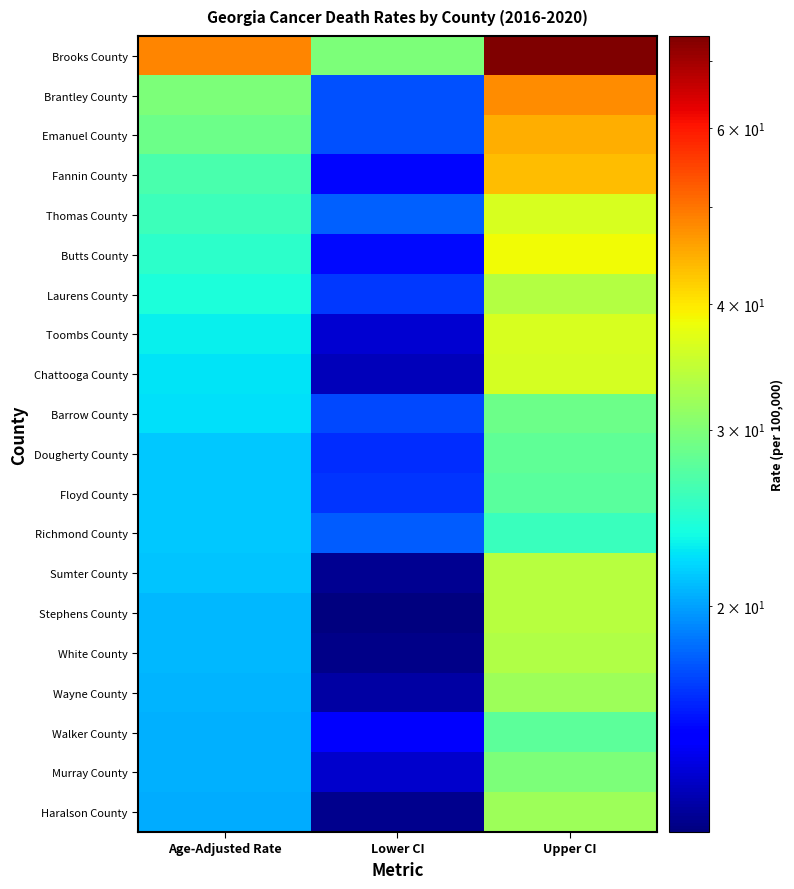

Reading left to right, extract all data points from this chart.

Brooks County: Age-Adjusted Rate=48.4	Lower CI=29.8	Upper CI=74.1
Brantley County: Age-Adjusted Rate=29.8	Lower CI=17.3	Upper CI=47.8
Emanuel County: Age-Adjusted Rate=28.8	Lower CI=17.3	Upper CI=44.9
Fannin County: Age-Adjusted Rate=26.6	Lower CI=15.1	Upper CI=43.4
Thomas County: Age-Adjusted Rate=25.9	Lower CI=17.8	Upper CI=36.4
Butts County: Age-Adjusted Rate=24.9	Lower CI=15.2	Upper CI=38.5
Laurens County: Age-Adjusted Rate=24.1	Lower CI=16.6	Upper CI=33.7
Toombs County: Age-Adjusted Rate=23.0	Lower CI=13.6	Upper CI=36.3
Chattooga County: Age-Adjusted Rate=22.5	Lower CI=13.1	Upper CI=36.1
Barrow County: Age-Adjusted Rate=22.4	Lower CI=17.1	Upper CI=28.7
Dougherty County: Age-Adjusted Rate=21.5	Lower CI=16.2	Upper CI=28.0
Floyd County: Age-Adjusted Rate=21.5	Lower CI=16.5	Upper CI=27.5
Richmond County: Age-Adjusted Rate=21.4	Lower CI=17.7	Upper CI=25.6
Sumter County: Age-Adjusted Rate=21.3	Lower CI=12.3	Upper CI=34.0
Stephens County: Age-Adjusted Rate=20.9	Lower CI=11.9	Upper CI=34.0
White County: Age-Adjusted Rate=20.9	Lower CI=12.1	Upper CI=33.5
Wayne County: Age-Adjusted Rate=20.7	Lower CI=12.6	Upper CI=32.0
Walker County: Age-Adjusted Rate=20.6	Lower CI=15.0	Upper CI=27.7
Murray County: Age-Adjusted Rate=20.5	Lower CI=13.5	Upper CI=29.9
Haralson County: Age-Adjusted Rate=20.4	Lower CI=12.2	Upper CI=32.0